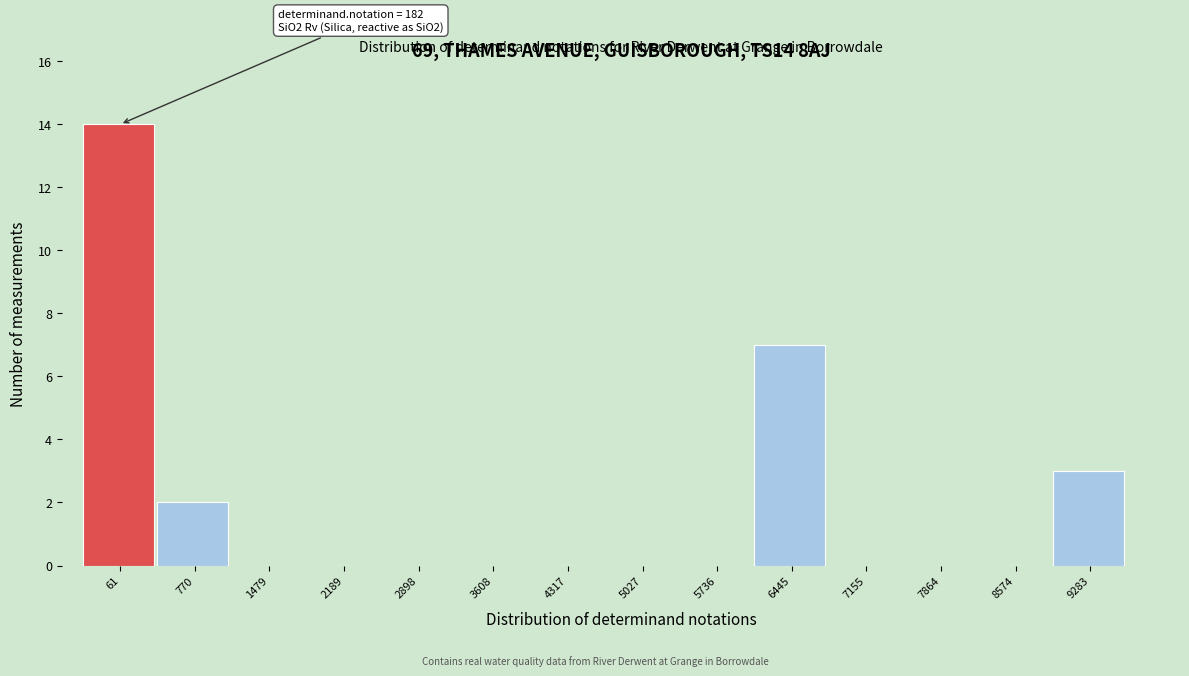

At which category does the chart reach its peak across all series?

61